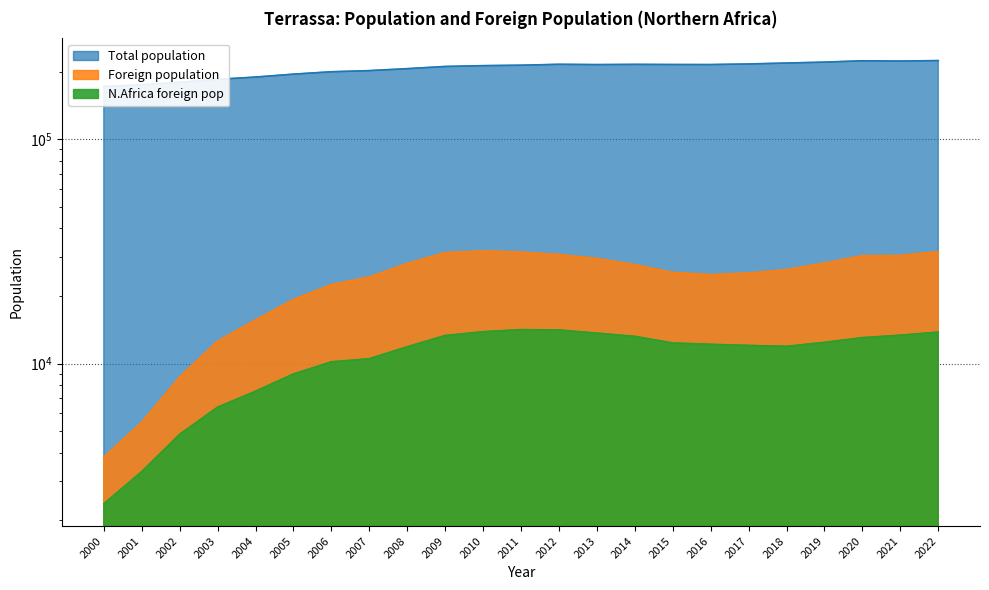

True or false: Foreign population and Total population cross at least once.

False